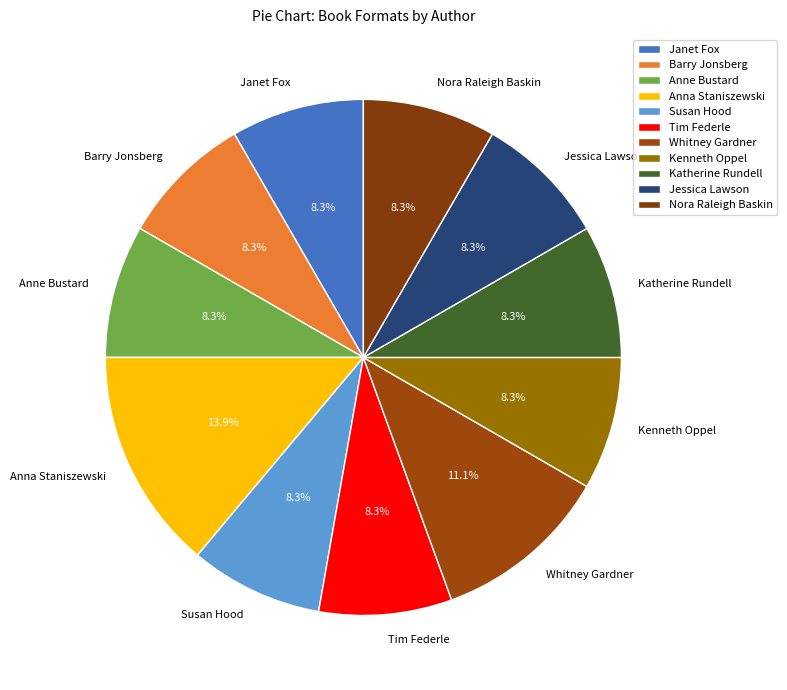

To the nearest percent, what portion does Barry Jonsberg represent?

8%